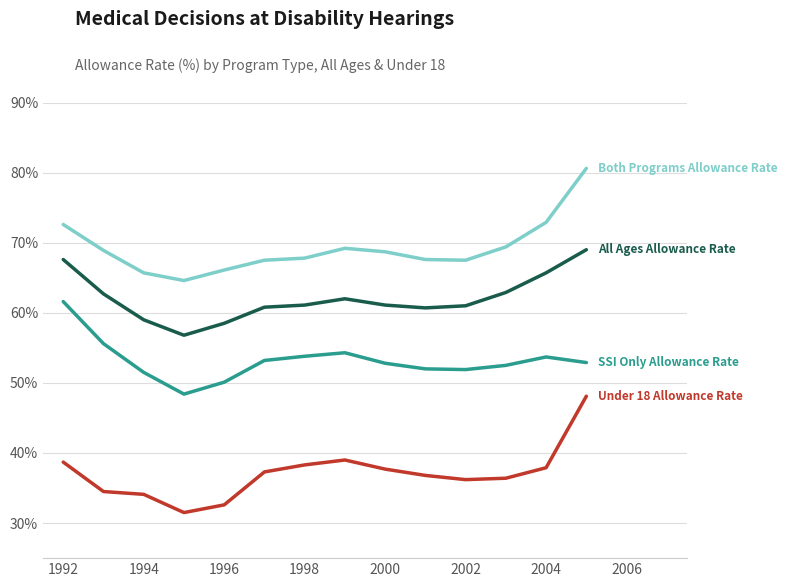

What is the smallest value displayed?

31.5